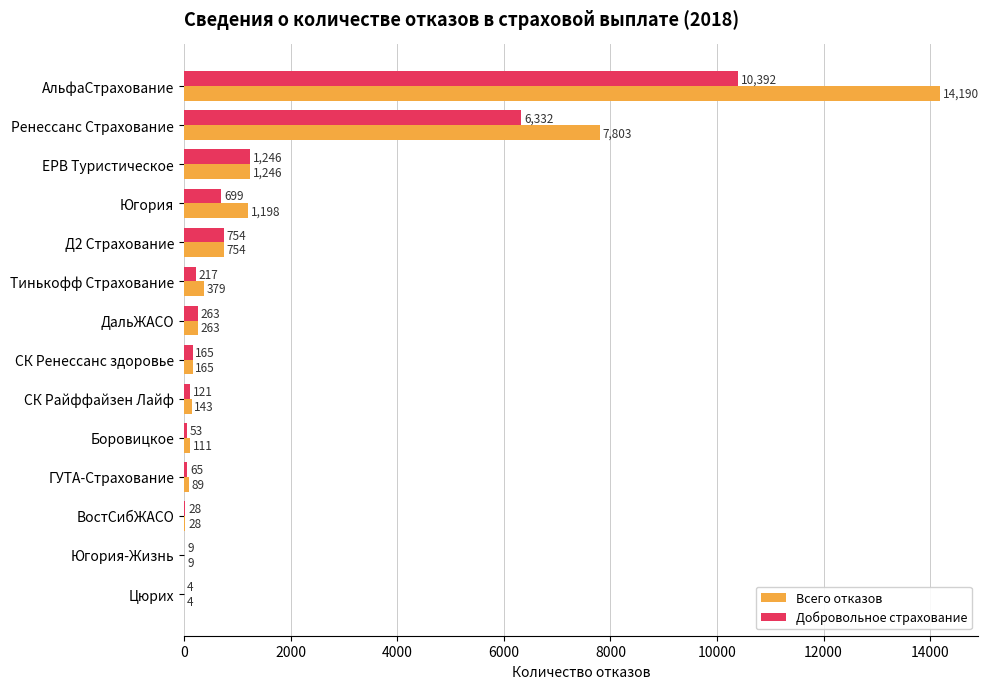

True or false: Добровольное страхование has a value of 4 at Цюрих.

True